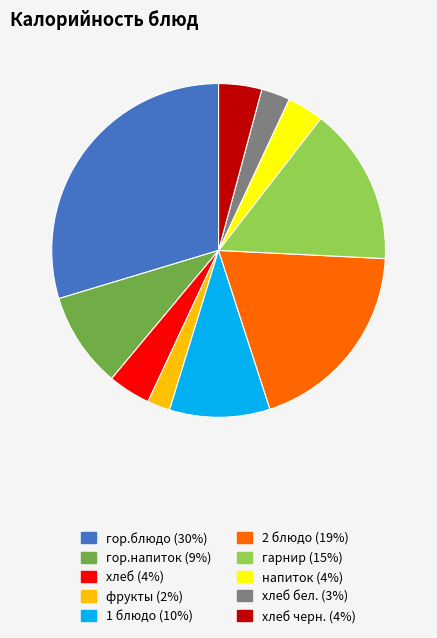

How many segments does this pie chart have?

10